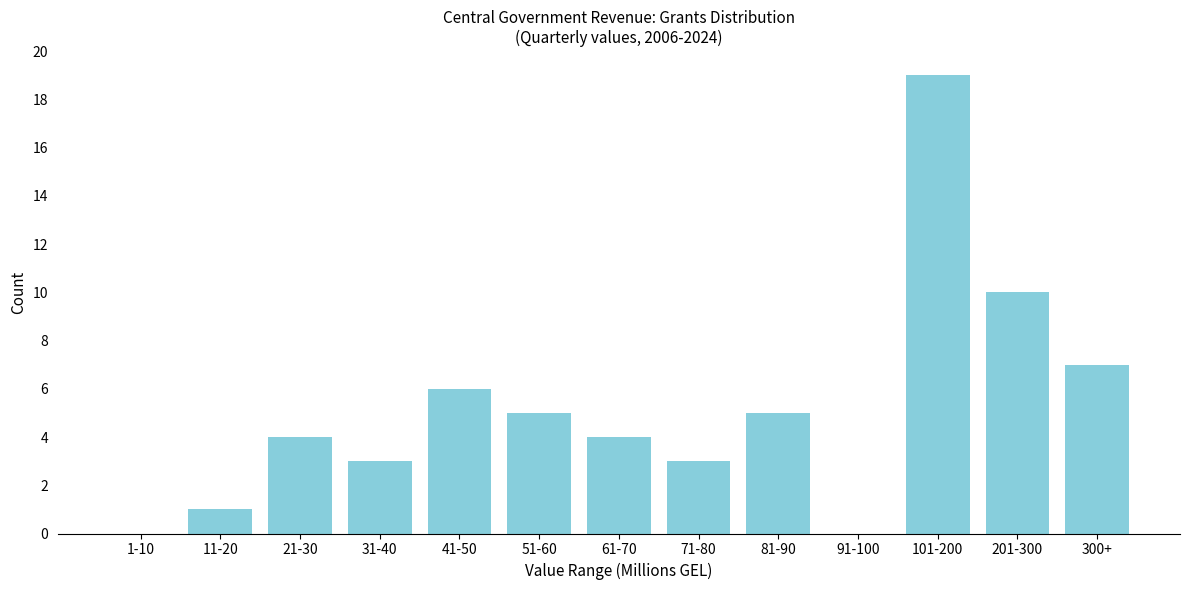

Reading left to right, list all the values displayed in this chart.

1-10=0	11-20=1	21-30=4	31-40=3	41-50=6	51-60=5	61-70=4	71-80=3	81-90=5	91-100=0	101-200=19	201-300=10	300+=7